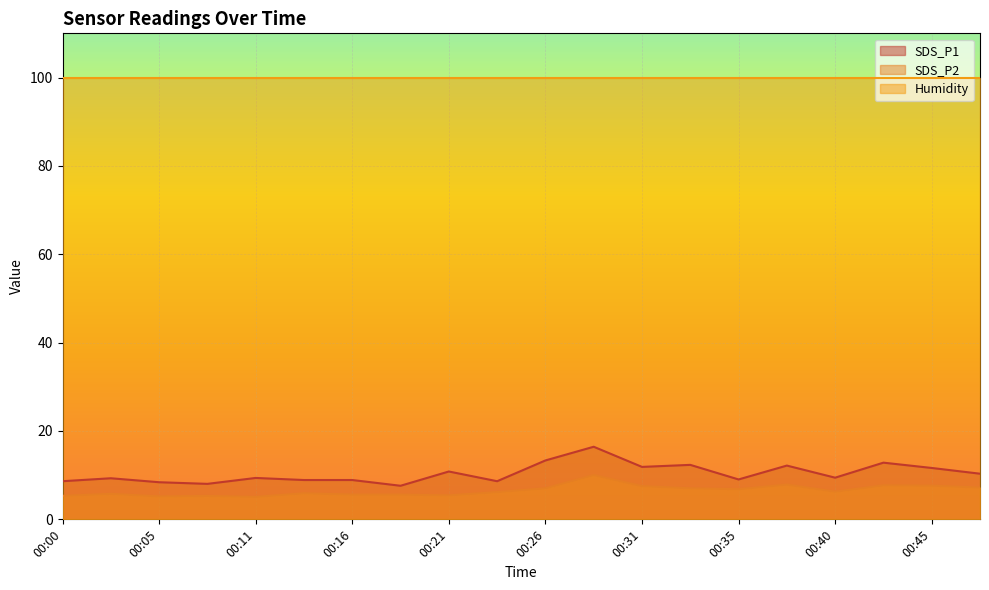

At which label is SDS_P2 closest to 7?

00:26